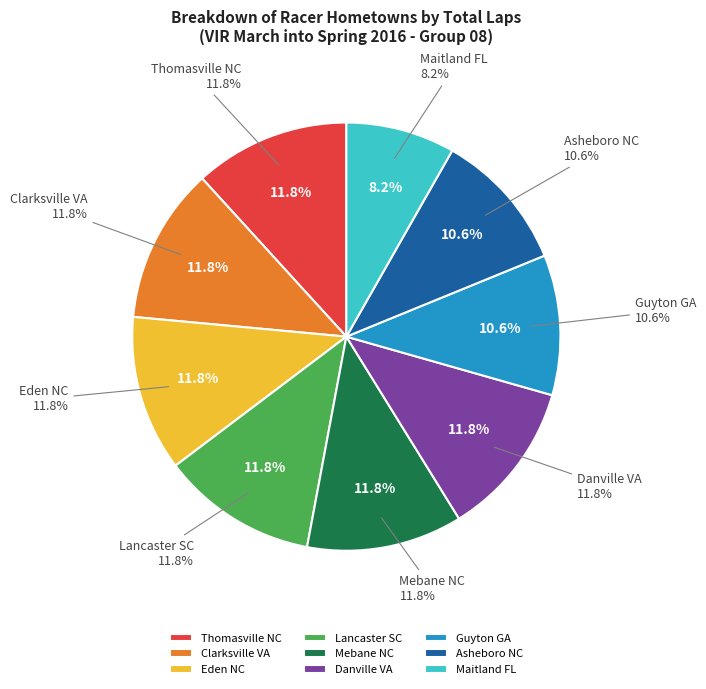

Which slice is the largest?

Thomasville NC